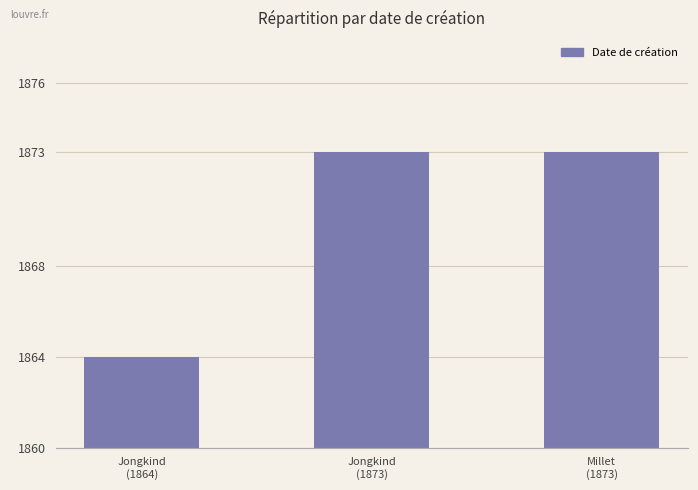

At which category does the chart reach its minimum across all series?

Jongkind
(1864)